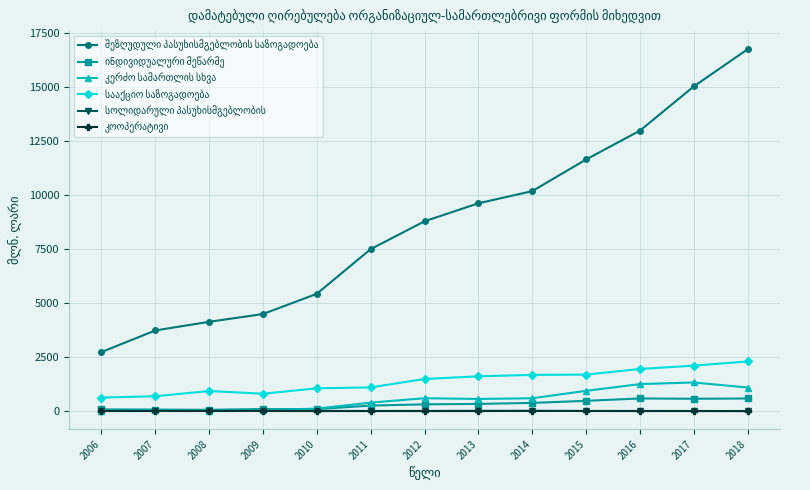

What is the greatest value displayed?

16738.2